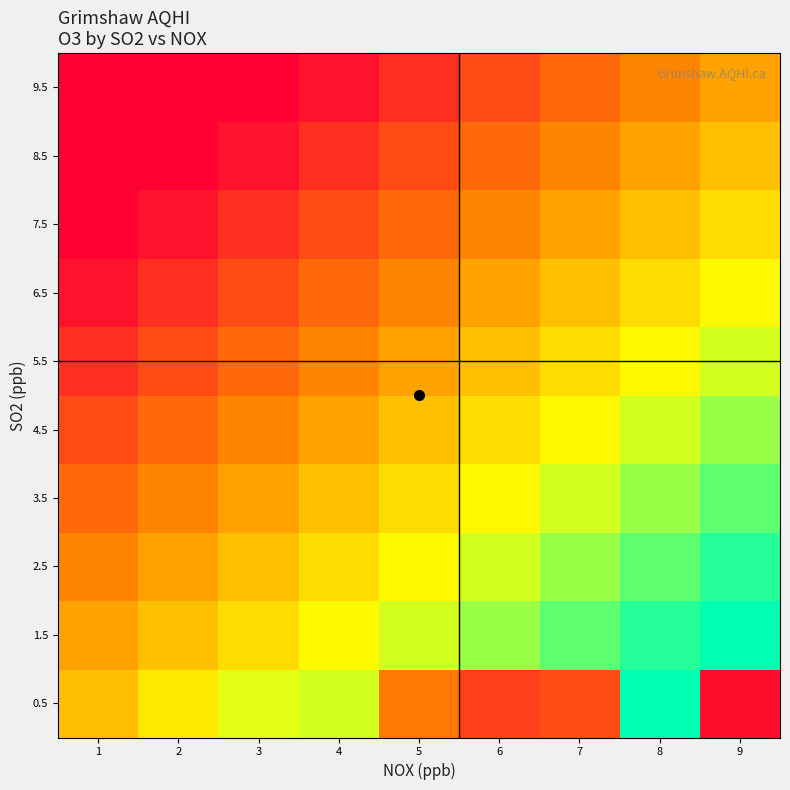

Reading left to right, extract all data points from this chart.

0.5: 1=24.9	2=29.3	3=33.0	4=34.0	5=17.5	6=11.8	7=13.0	8=45.0	9=6.5
1.5: 1=22.0	2=25.0	3=28.0	4=31.0	5=34.0	6=37.0	7=40.0	8=43.0	9=45.0
2.5: 1=19.0	2=22.0	3=25.0	4=28.0	5=31.0	6=34.0	7=37.0	8=40.0	9=43.0
3.5: 1=16.0	2=19.0	3=22.0	4=25.0	5=28.0	6=31.0	7=34.0	8=37.0	9=40.0
4.5: 1=13.0	2=16.0	3=19.0	4=22.0	5=25.0	6=28.0	7=31.0	8=34.0	9=37.0
5.5: 1=10.0	2=13.0	3=16.0	4=19.0	5=22.0	6=25.0	7=28.0	8=31.0	9=34.0
6.5: 1=7.0	2=10.0	3=13.0	4=16.0	5=19.0	6=22.0	7=25.0	8=28.0	9=31.0
7.5: 1=5.0	2=7.0	3=10.0	4=13.0	5=16.0	6=19.0	7=22.0	8=25.0	9=28.0
8.5: 1=5.0	2=5.0	3=7.0	4=10.0	5=13.0	6=16.0	7=19.0	8=22.0	9=25.0
9.5: 1=5.0	2=5.0	3=5.0	4=7.0	5=10.0	6=13.0	7=16.0	8=19.0	9=22.0